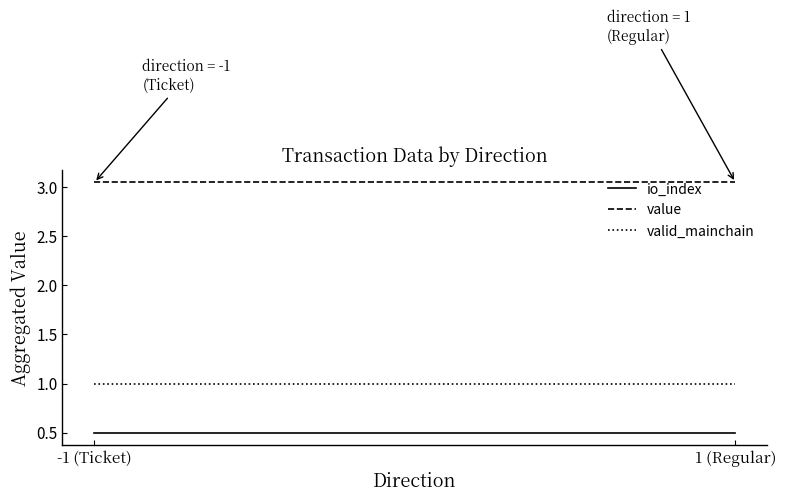

What is the total value across all series at -1 (Ticket)?

4.6